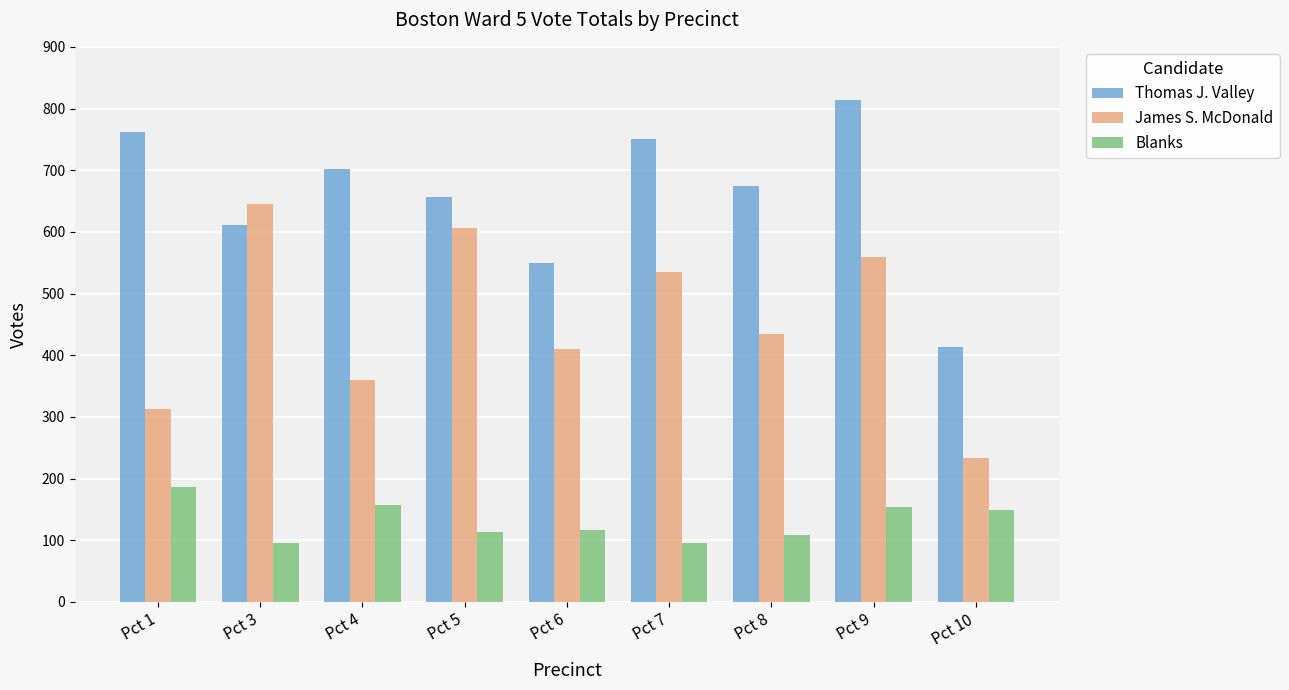

What is the total value across all series at Pct 8?

1219